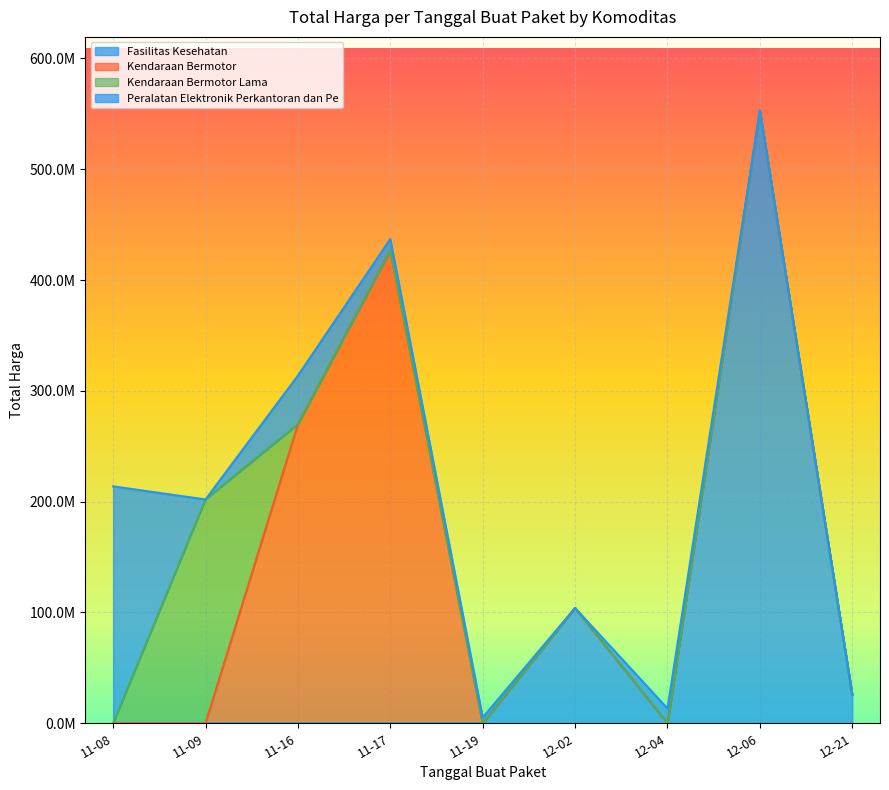

What is the difference between the second highest and minimum values?

373995740